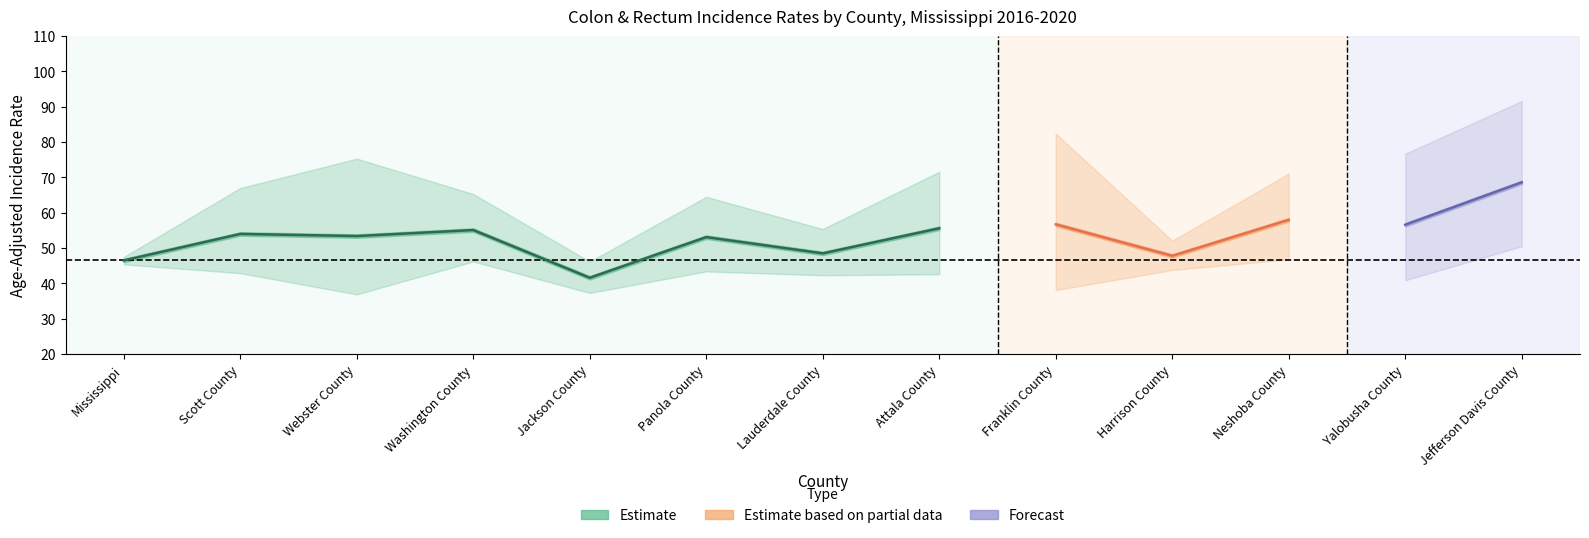

Count the number of categories in the chart.

13